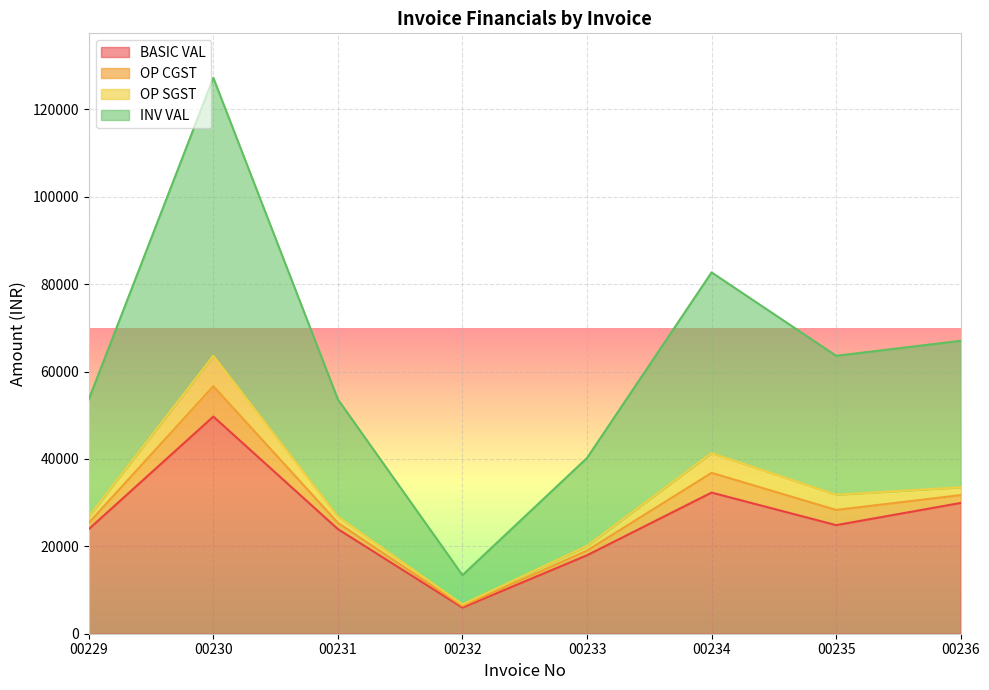

The INV VAL series shows 2432.2 at 00232. True or false?

False